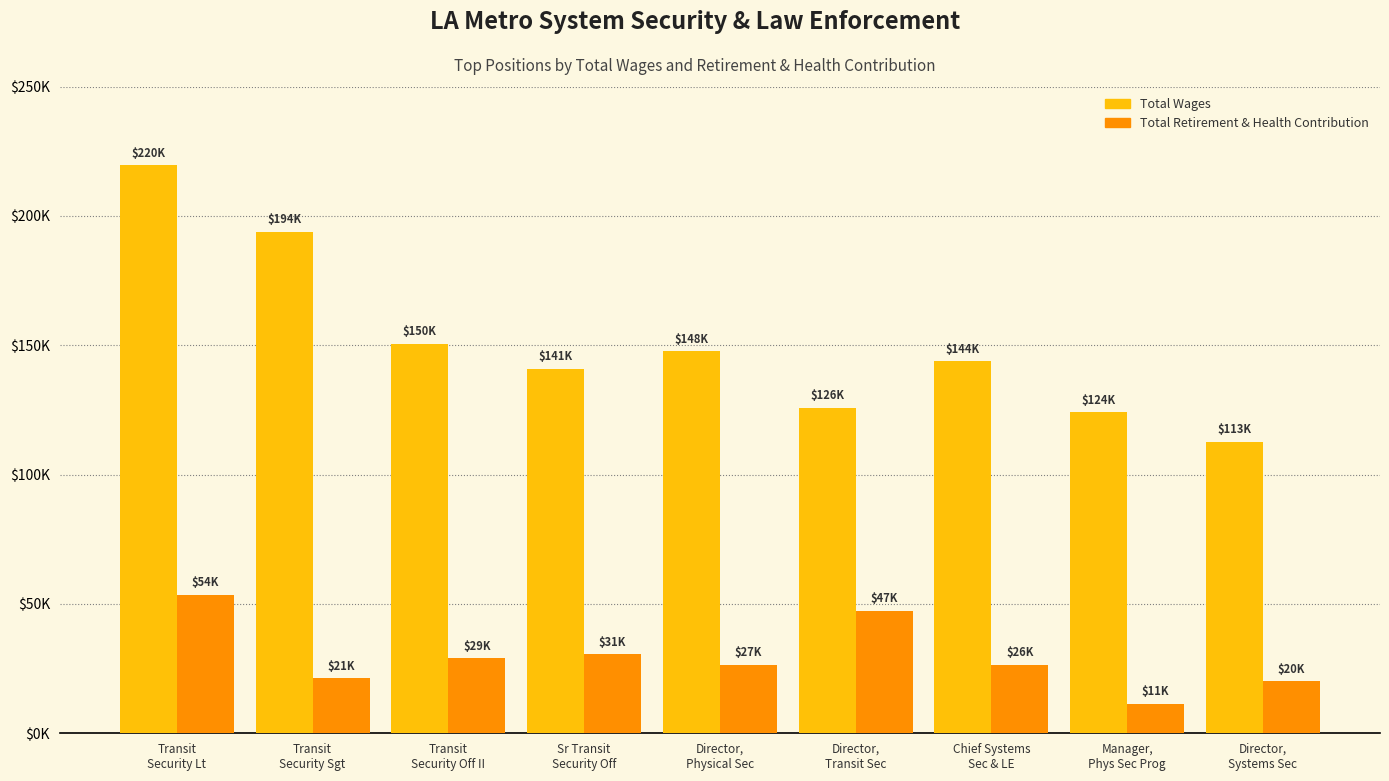

List the series in order of their overall mean, highest first.

Total Wages, Total Retirement & Health Contribution